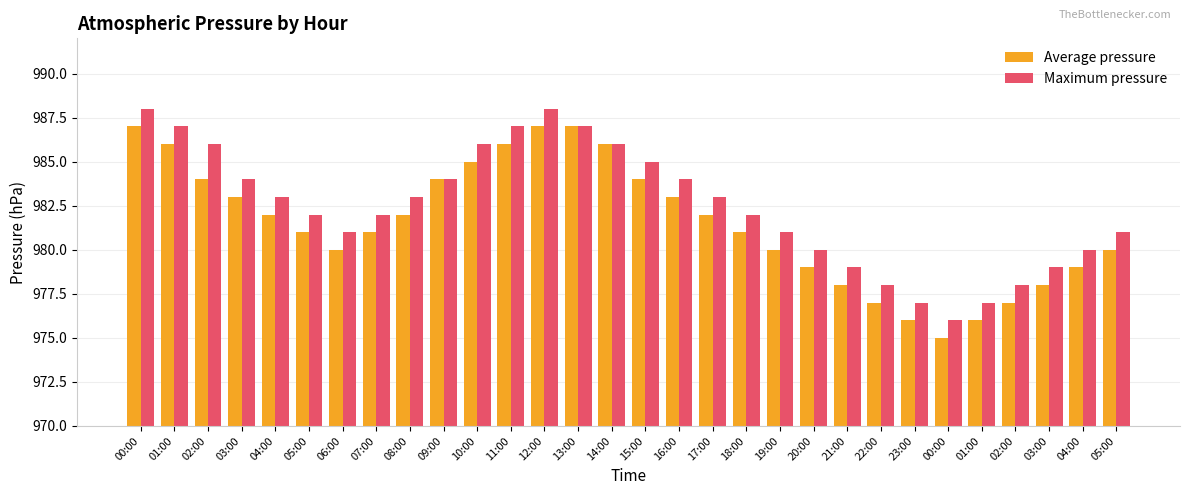

Are the bars horizontal?

No